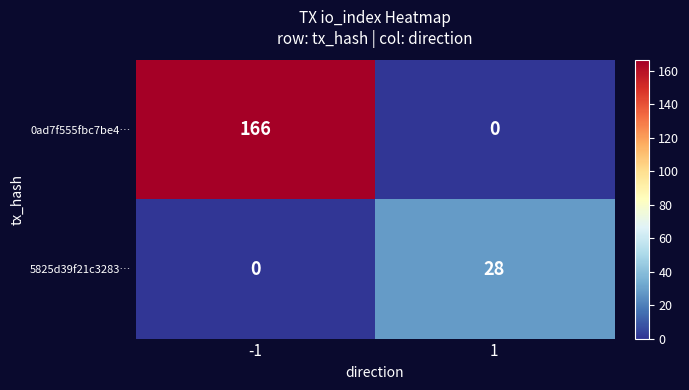

List the series in order of their peak value, highest first.

0ad7f555fbc7be4…, 5825d39f21c3283…